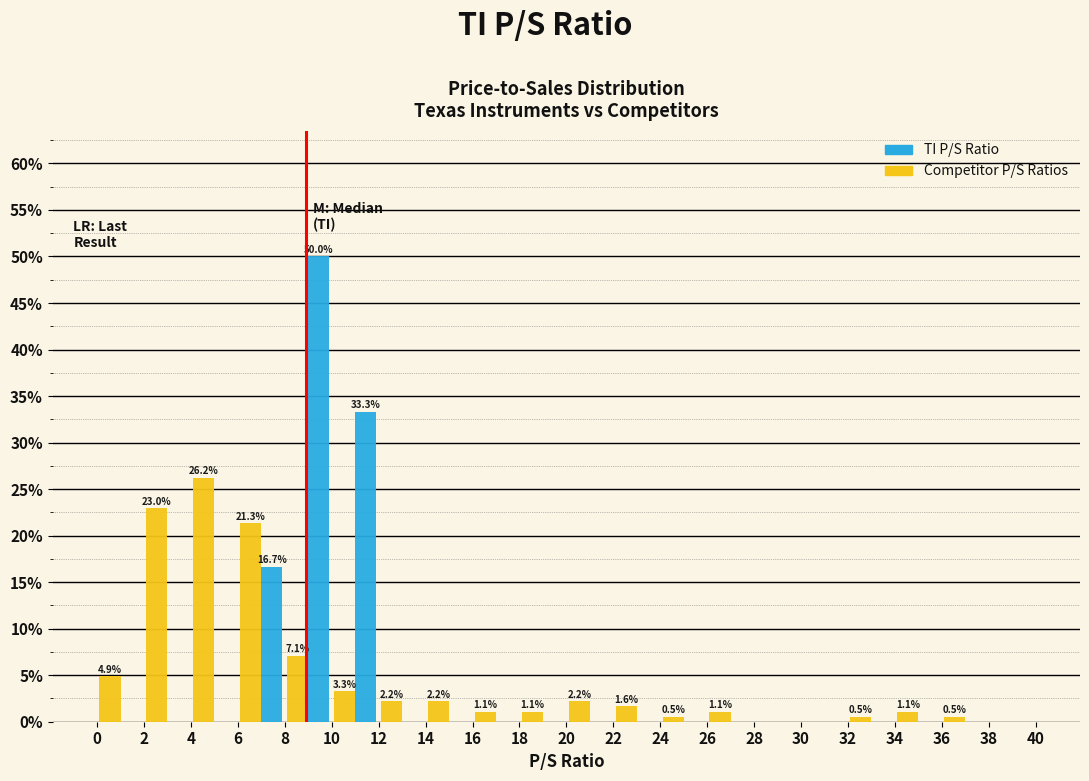

In the Competitor P/S Ratios series, which range on the x-axis has the tallest bar?

4 to 6